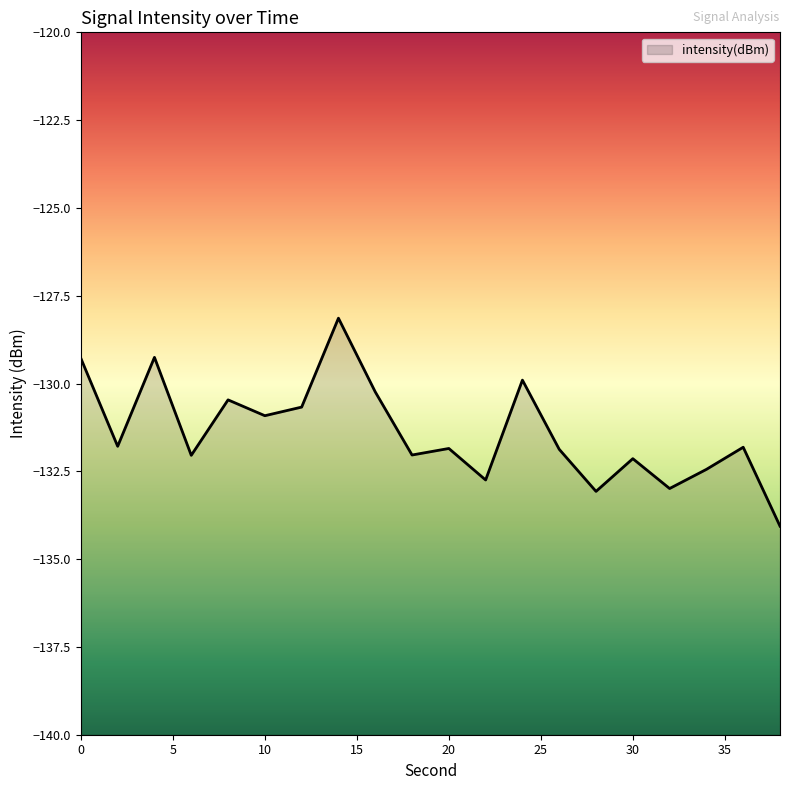

What is the difference between the values at 36 and 34?

0.6